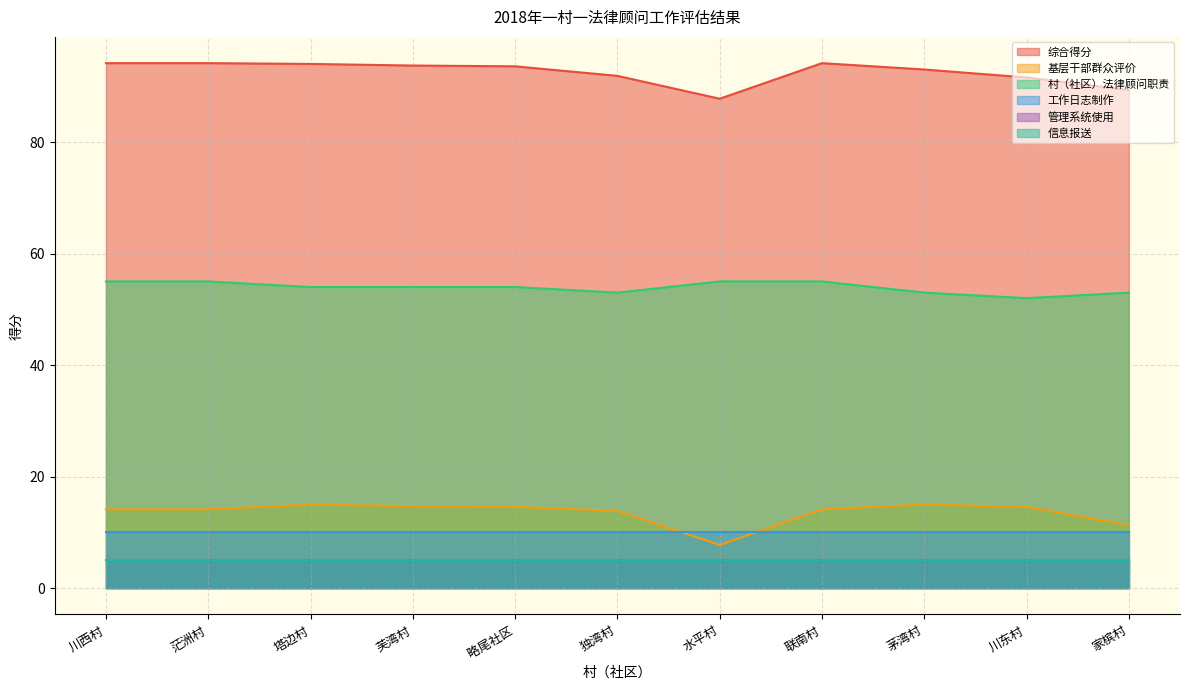

True or false: 村（社区）法律顾问职责 and 基层干部群众评价 intersect in this chart.

False